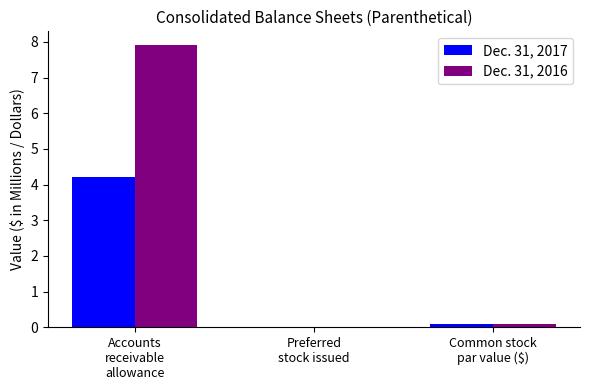

Does the chart contain stacked bars?

No